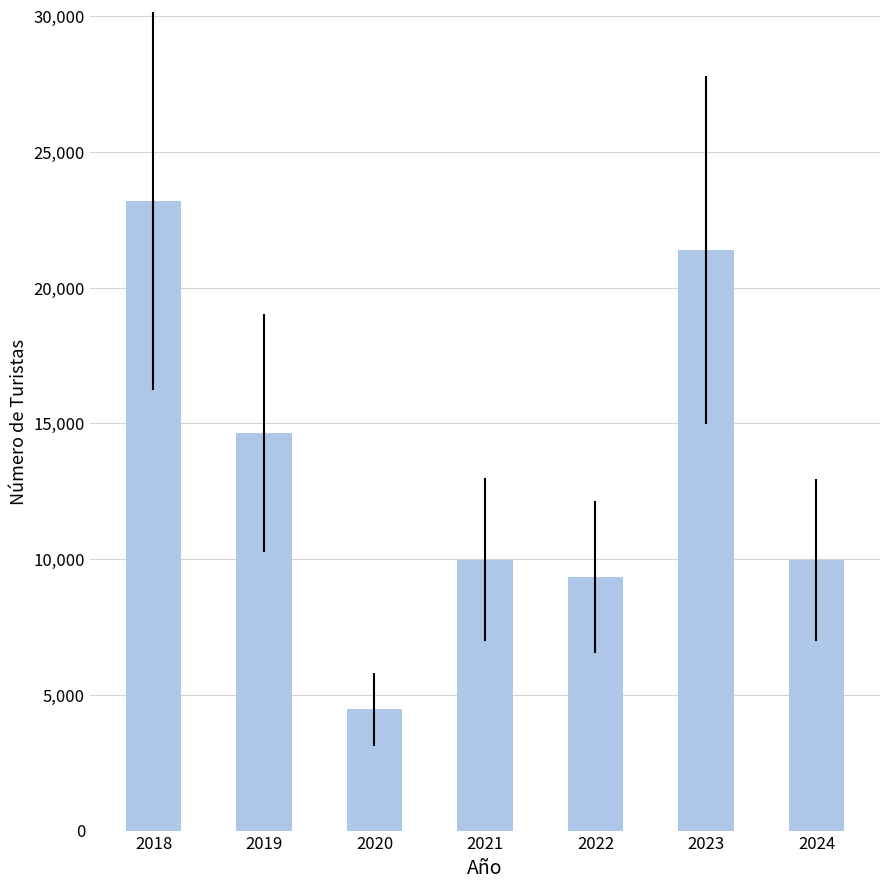

How many data points are less than 9977?

3